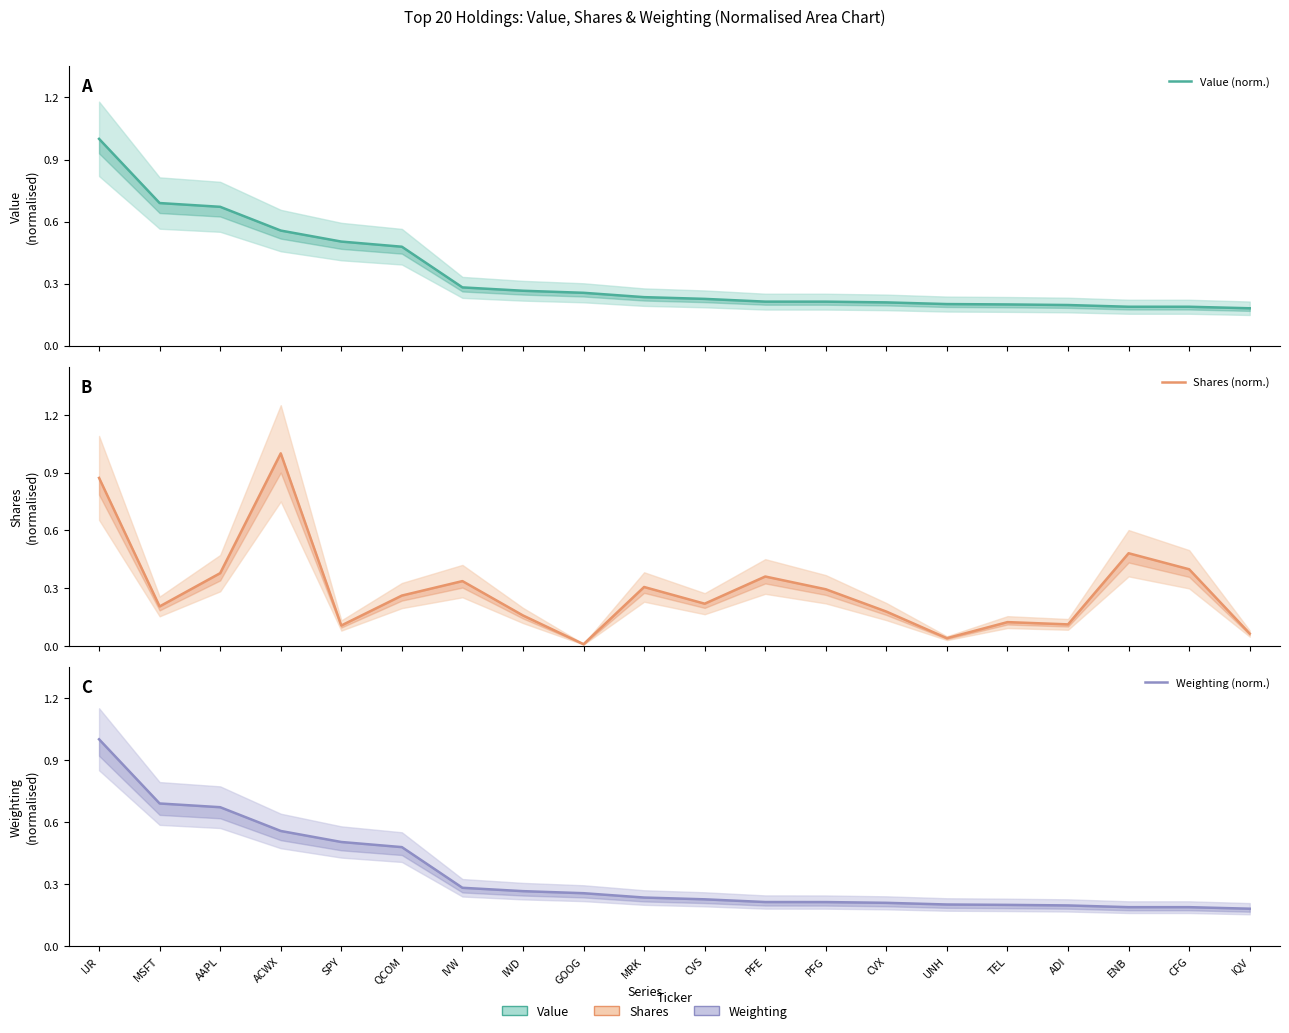

What is the label of the 10th point from the right?

CVS